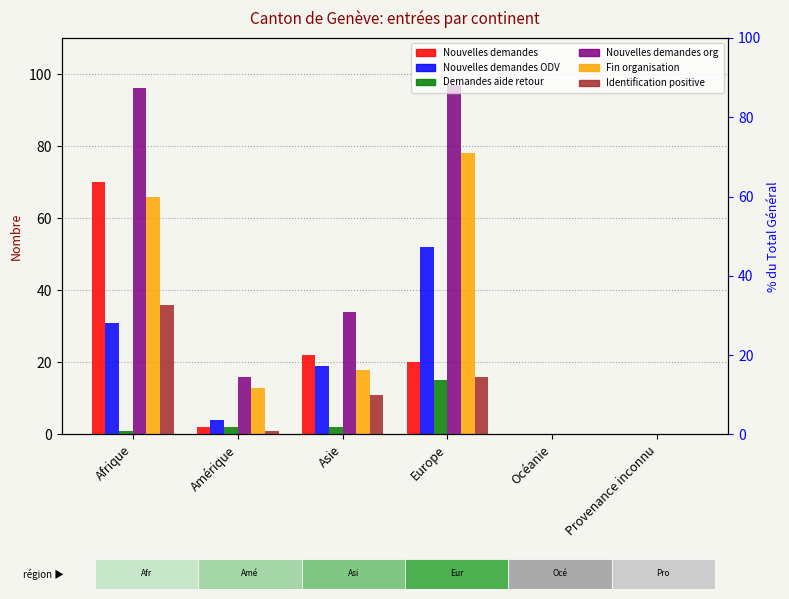

Reading right to left, transcribe all the data shown in this chart.

Nouvelles demandes (col_1): 0	0	20	22	2	70
Nouvelles demandes ODV (col_5): 0	0	52	19	4	31
Demandes aide retour (col_11): 0	0	15	2	2	1
Nouvelles demandes org (col_15): 0	0	97	34	16	96
Fin organisation (col_16): 0	0	78	18	13	66
Identification positive (col_2): 0	0	16	11	1	36